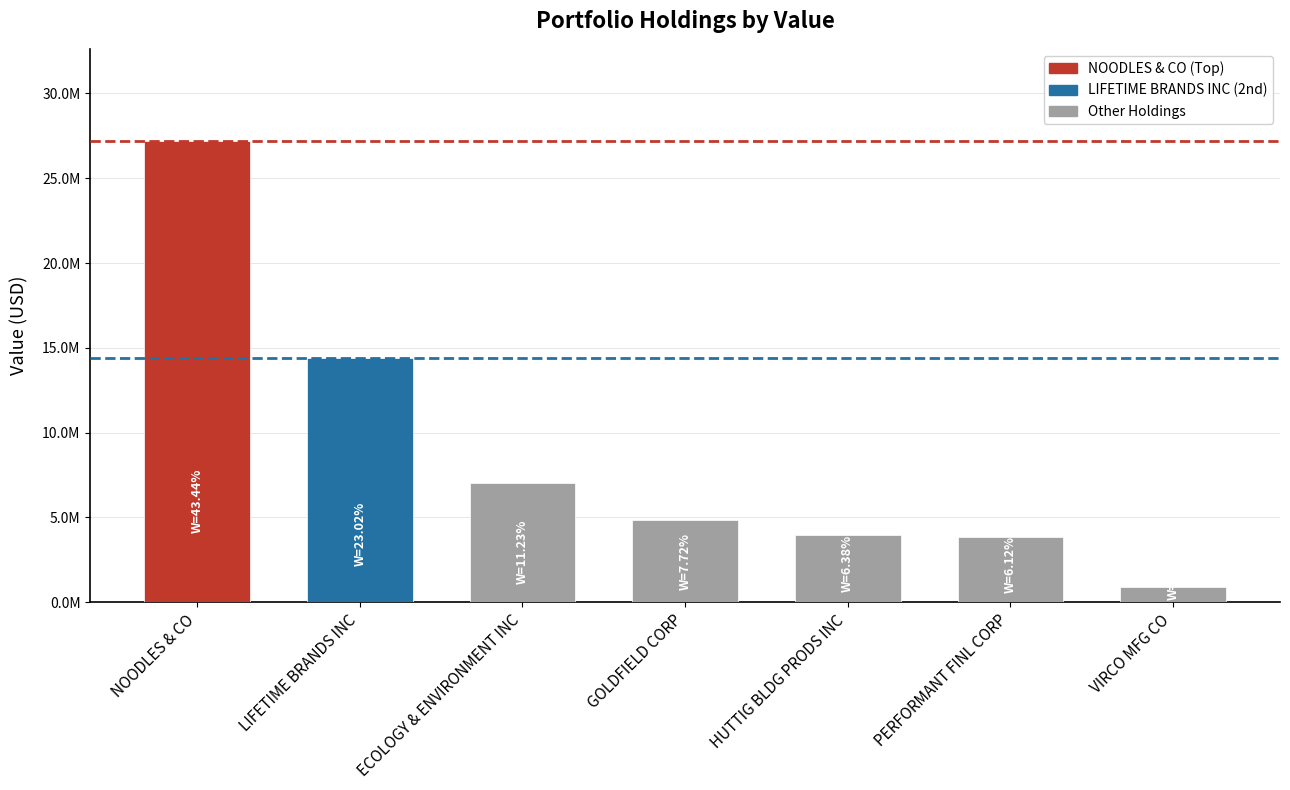

What is the sum of the values at GOLDFIELD CORP and NOODLES & CO?

32025000